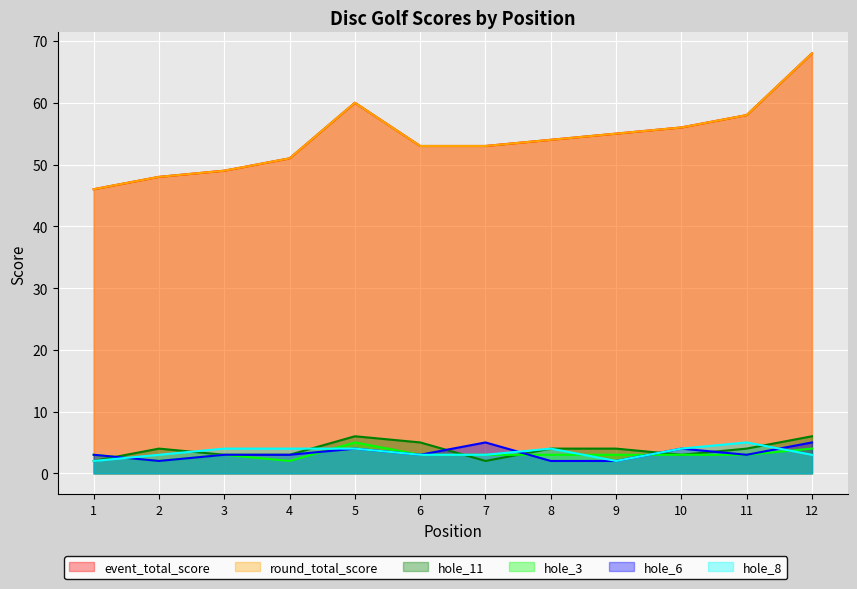

Which series ends up on top after the final intersection of hole_11 and hole_8?

hole_11